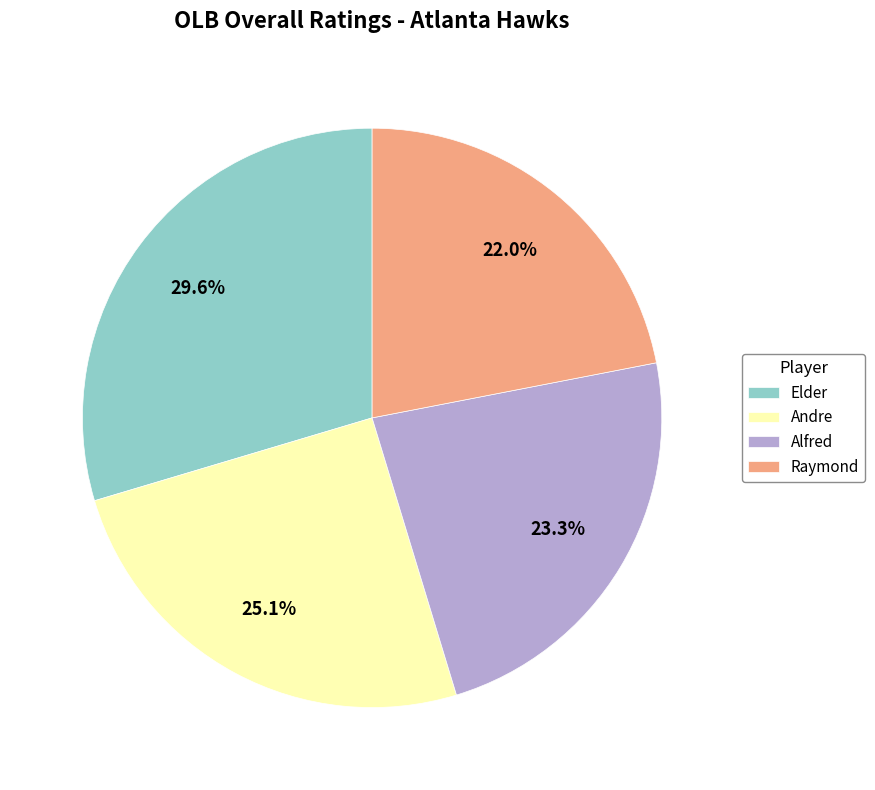

Which has a higher value, Raymond or Alfred?

Alfred